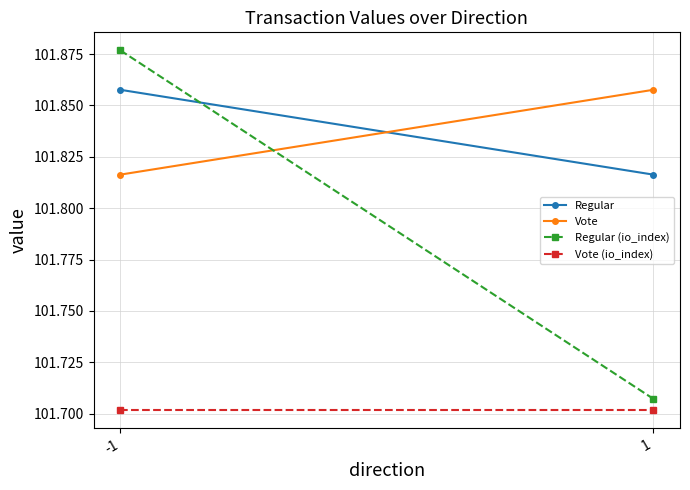

Between -1 and 1, which series saw the biggest shift?

Regular (io_index)